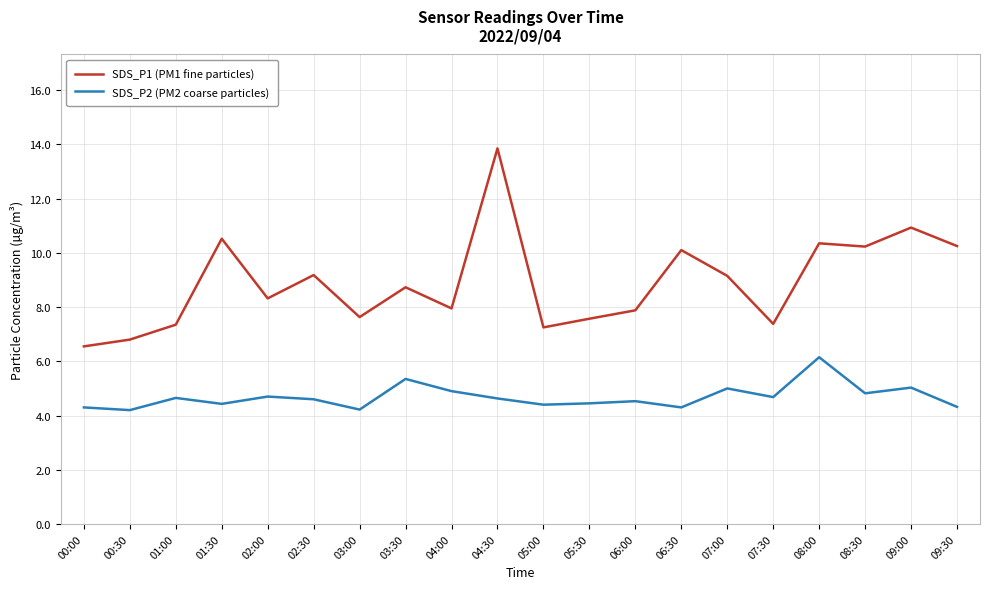

Does the chart have visible grid lines?

Yes